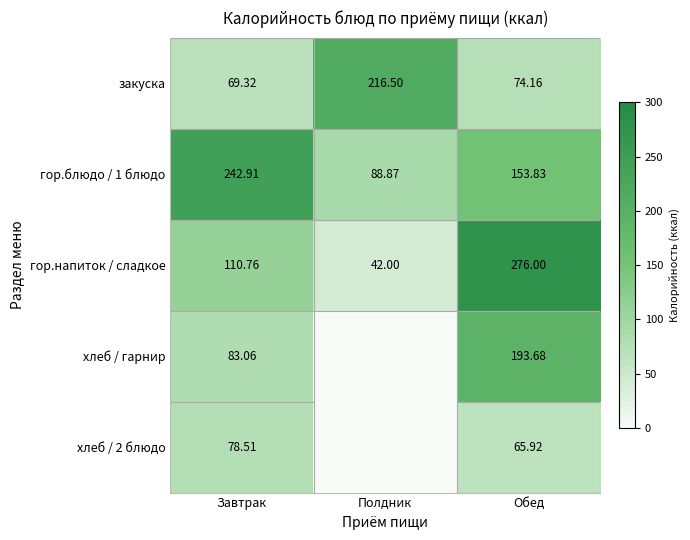

Where is гор.напиток / сладкое nearest to the value 159?

Завтрак